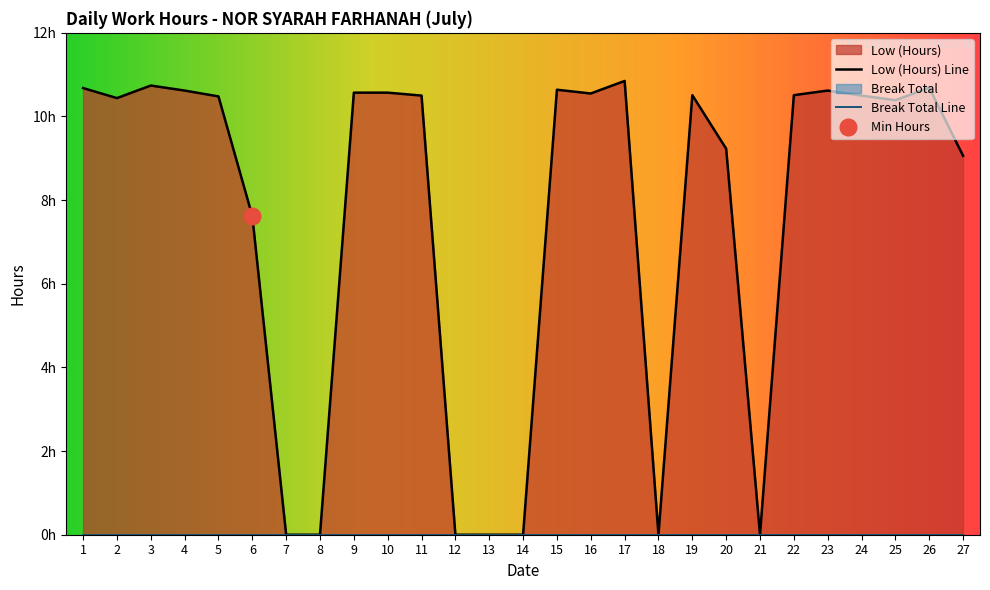

How many positive values are there?

20